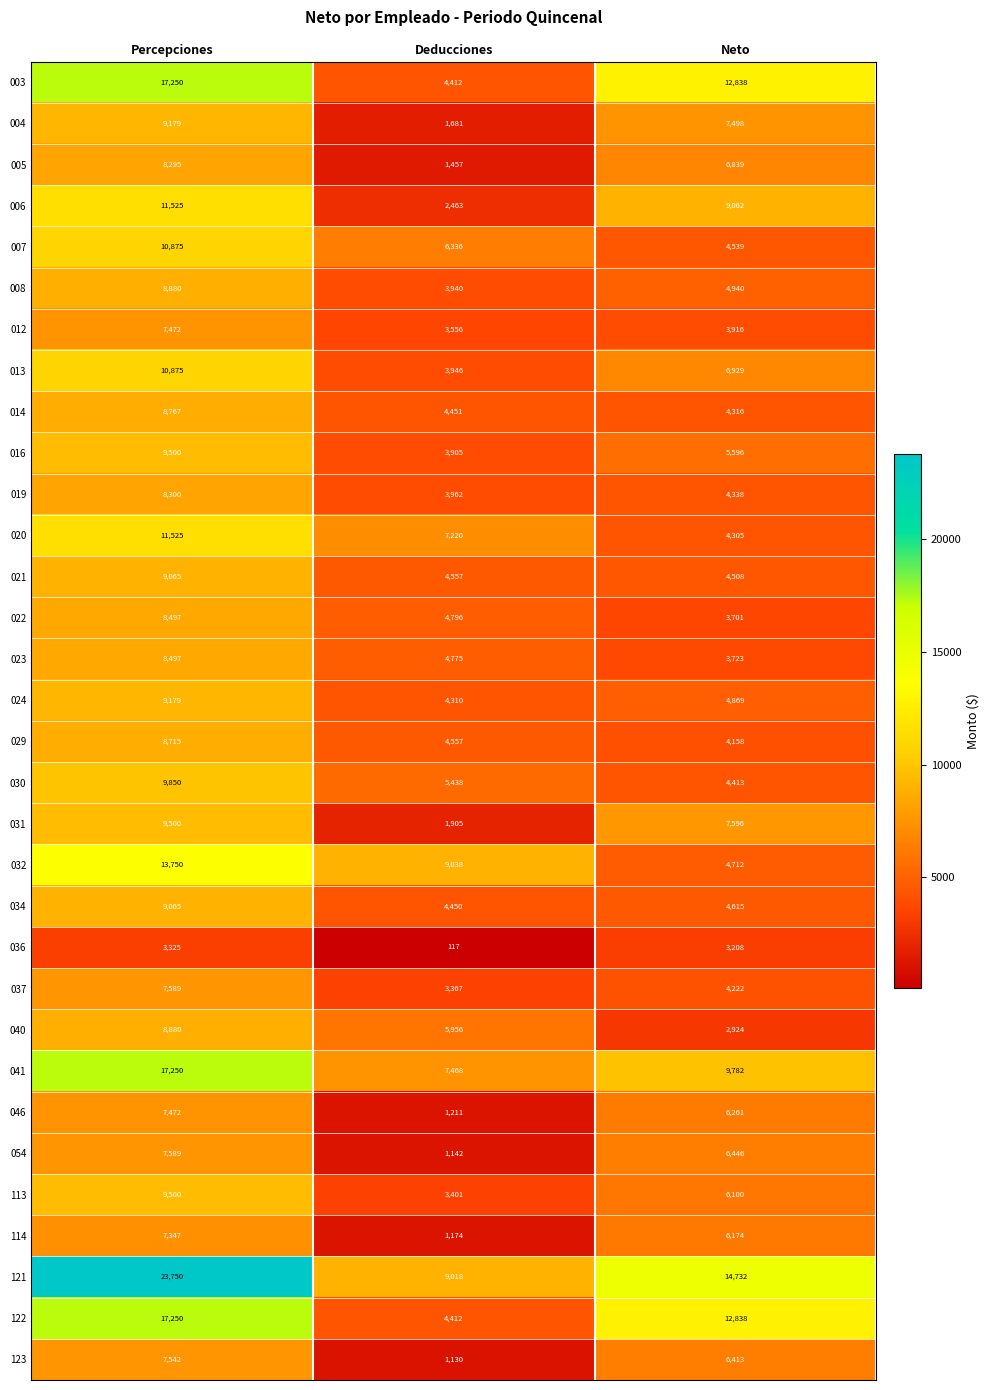

The 020 series shows 4305 at Neto. True or false?

True